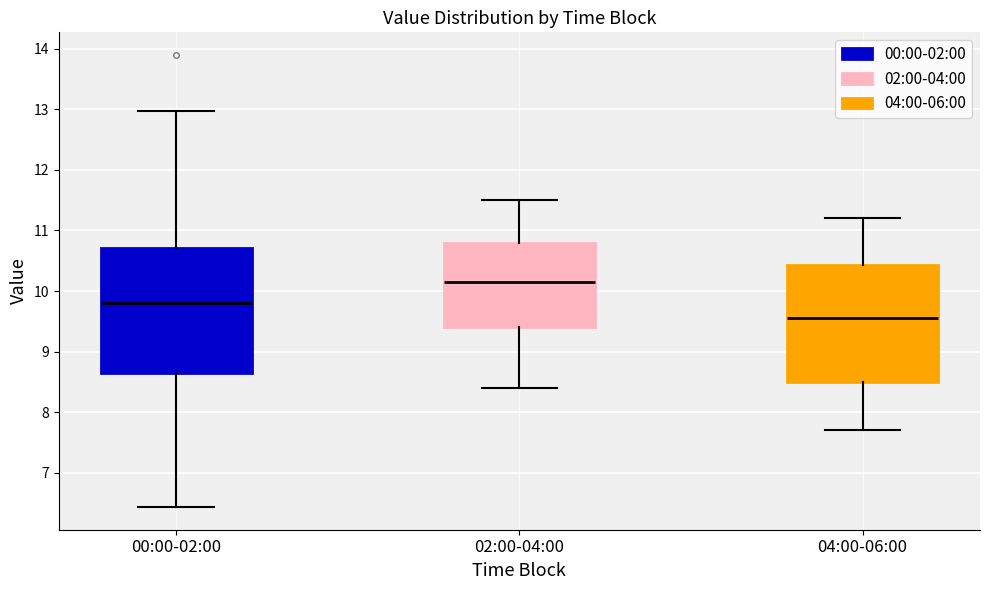

Which box has the highest median line?

02:00-04:00